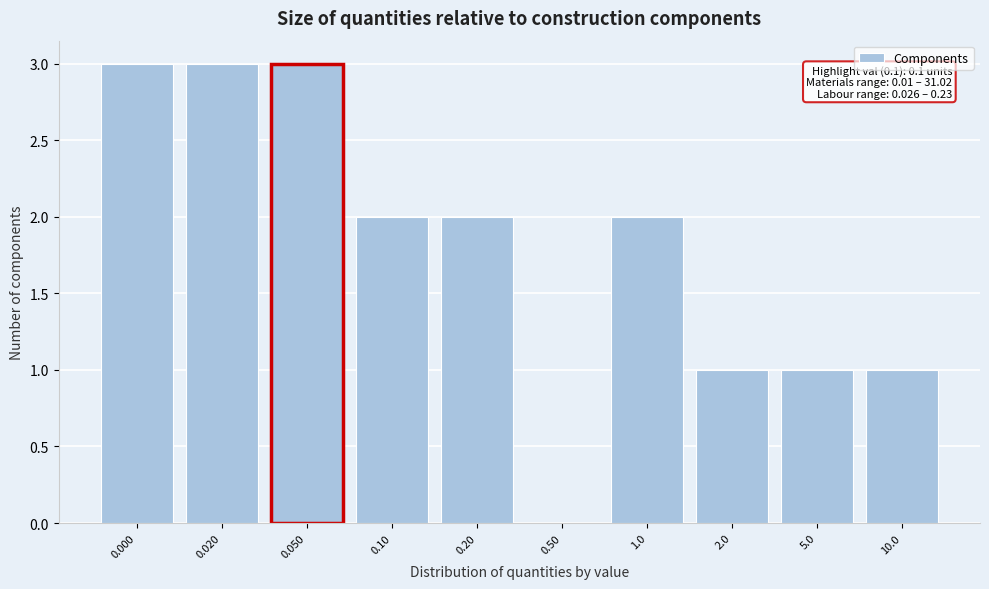

Reading right to left, list all the values displayed in this chart.

10.0=1	5.0=1	2.0=1	1.0=2	0.50=0	0.20=2	0.10=2	0.050=3	0.020=3	0.000=3